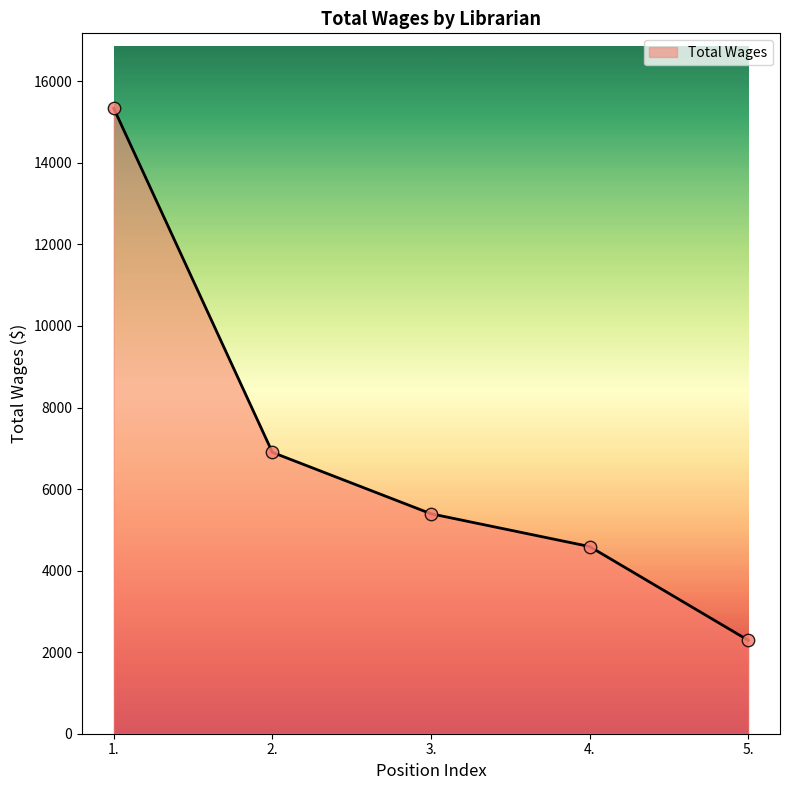

Which has a higher value, 1. or 5.?

1.